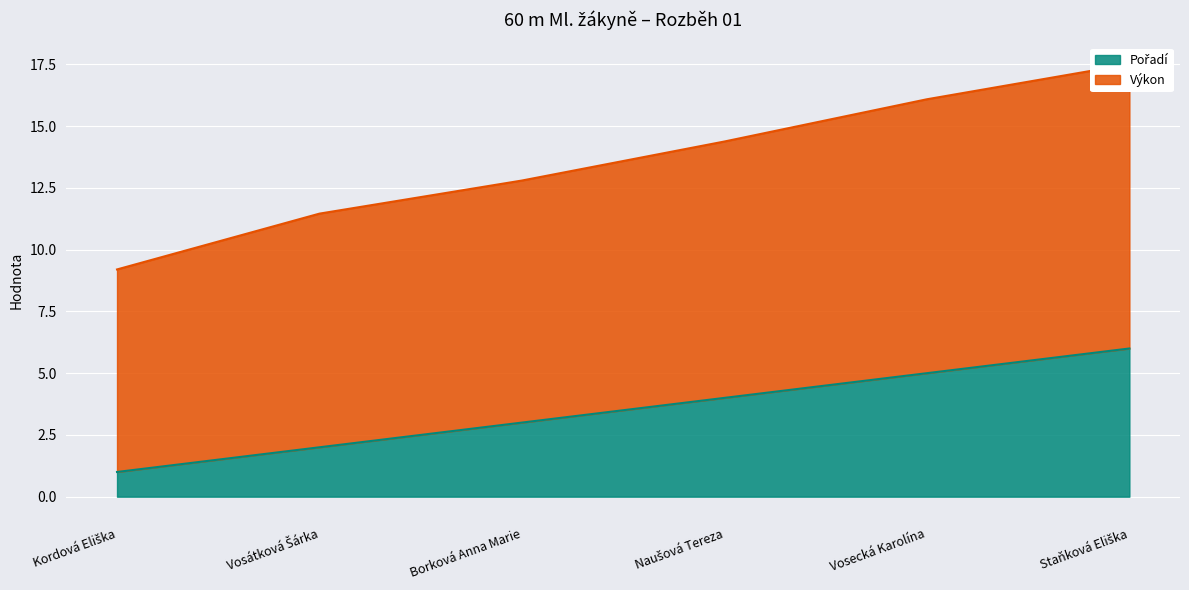

The Pořadí series shows 2.4 at Naušová Tereza. True or false?

False